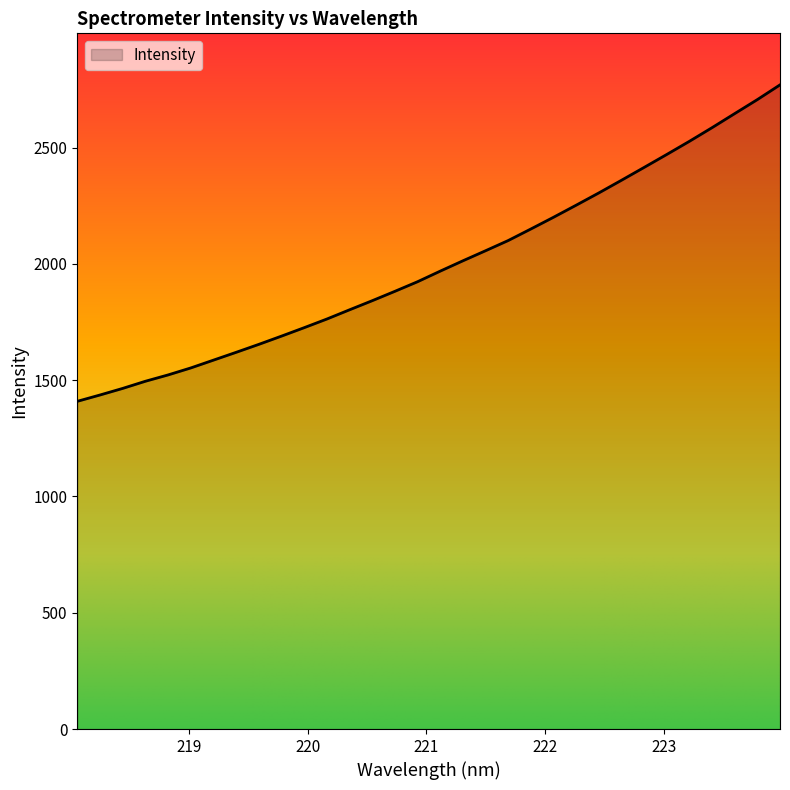

What is the minimum value shown in the chart?

1409.2